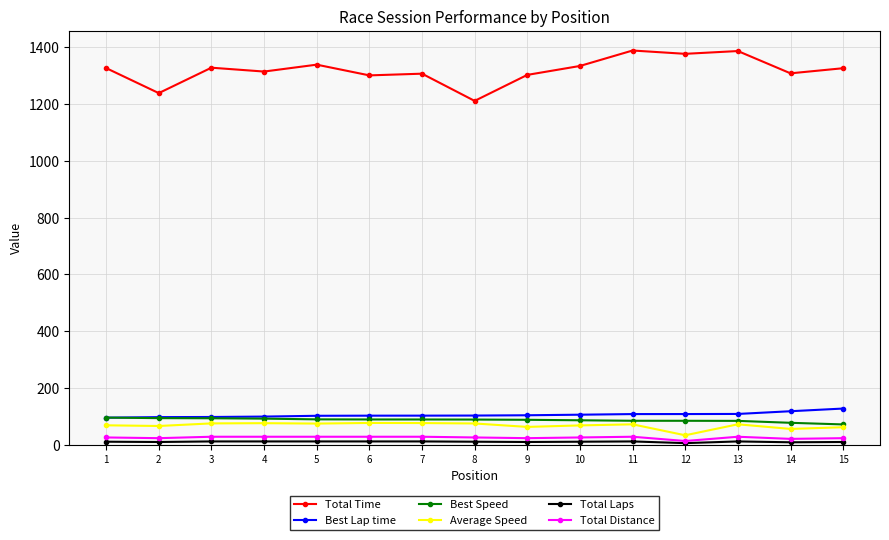

Which series has the largest total across all categories?

Total Time